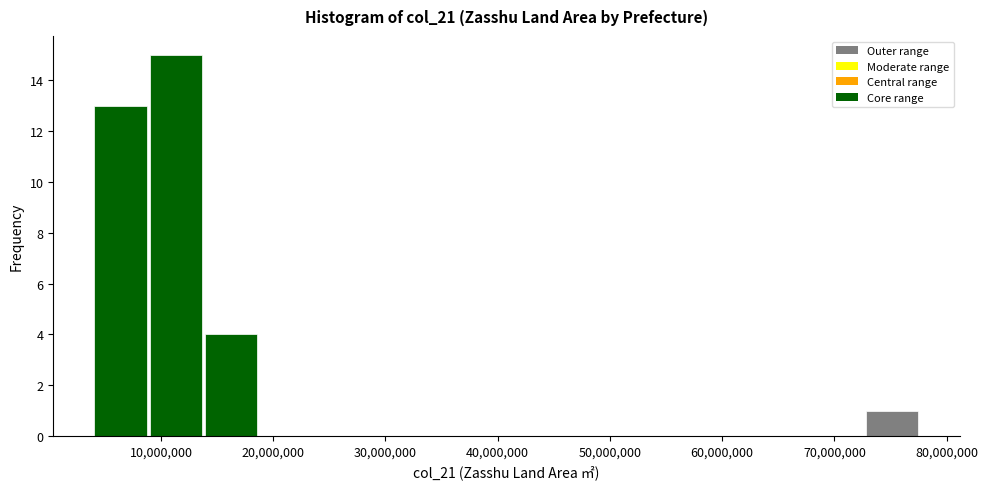

Which range on the x-axis has the tallest bar?

9000000 to 14000000